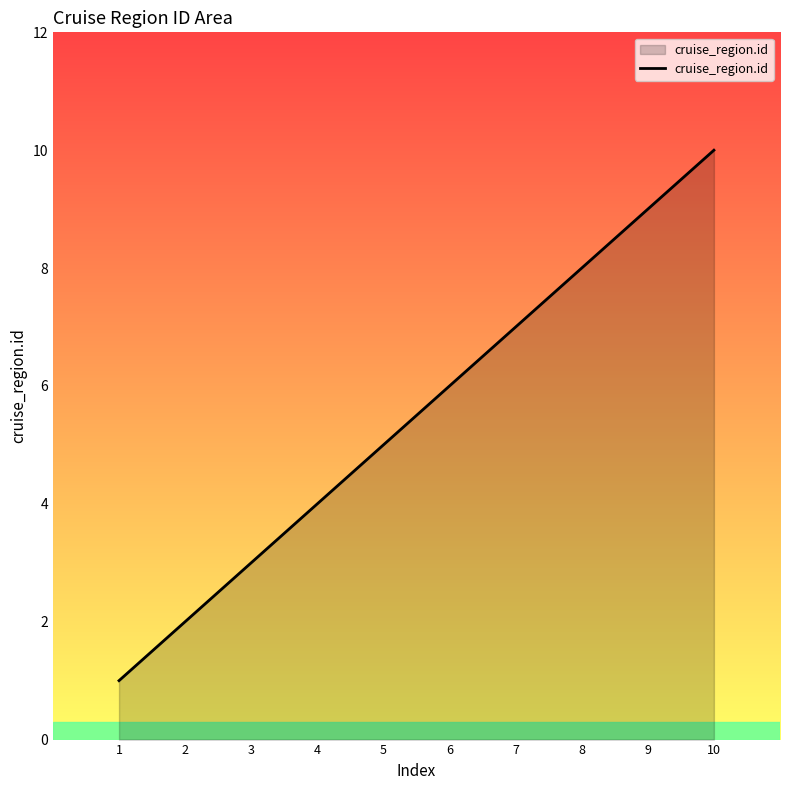

At which category does the chart reach its peak across all series?

10